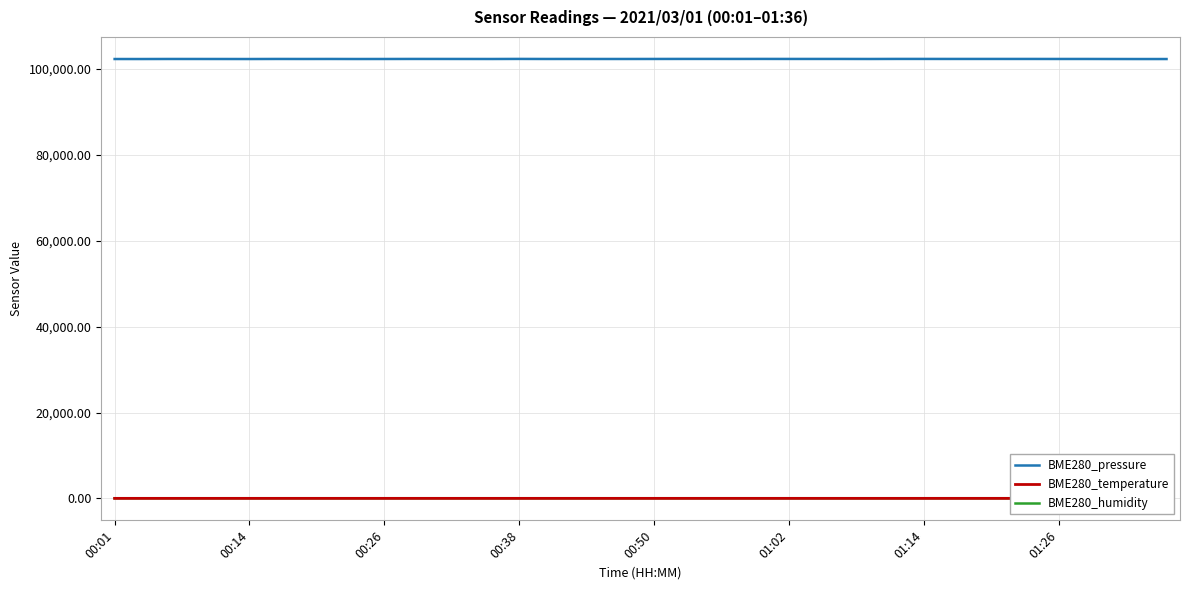

Reading left to right, transcribe all the data shown in this chart.

BME280_pressure: 102335.3	102332.6	102344.3	102342.6	102339.1	102333.6	102347.9	102342.0	102345.8	102336.1	102341.9	102350.3	102348.6	102344.4	102341.1	102356.6	102344.0	102346.9	102342.7	102343.8	102348.7	102354.4	102354.8	102351.4	102356.2	102351.8	102351.3	102350.5	102342.7	102356.5	102355.0	102350.8	102351.7	102350.2	102350.8	102345.6	102345.9	102337.3	102329.3	102332.4
BME280_temperature: 19.2	19.2	19.2	19.3	19.3	19.3	19.3	19.2	19.2	19.2	19.2	19.2	19.1	19.1	19.1	19.1	19.1	19.1	19.1	19.0	19.0	19.0	19.0	18.9	18.9	18.9	18.9	18.9	18.8	18.8	18.8	18.8	18.8	18.8	18.7	18.7	18.7	18.6	18.6	18.6
BME280_humidity: 49.6	49.4	49.6	49.8	50.4	51.4	51.7	52.3	51.8	52.1	51.8	52.0	51.6	52.0	51.9	51.5	51.6	51.4	51.5	51.6	51.8	51.9	52.1	52.2	52.5	52.2	52.5	52.0	51.8	51.8	51.9	52.1	52.2	52.1	52.3	52.1	52.1	52.0	52.0	52.1